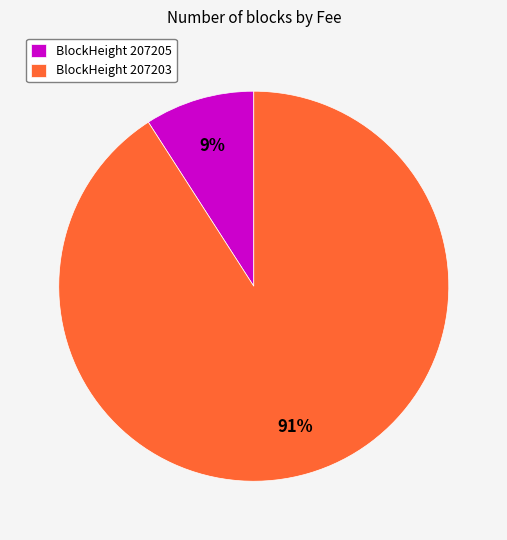

Which has a higher value, BlockHeight 207205 or BlockHeight 207203?

BlockHeight 207203